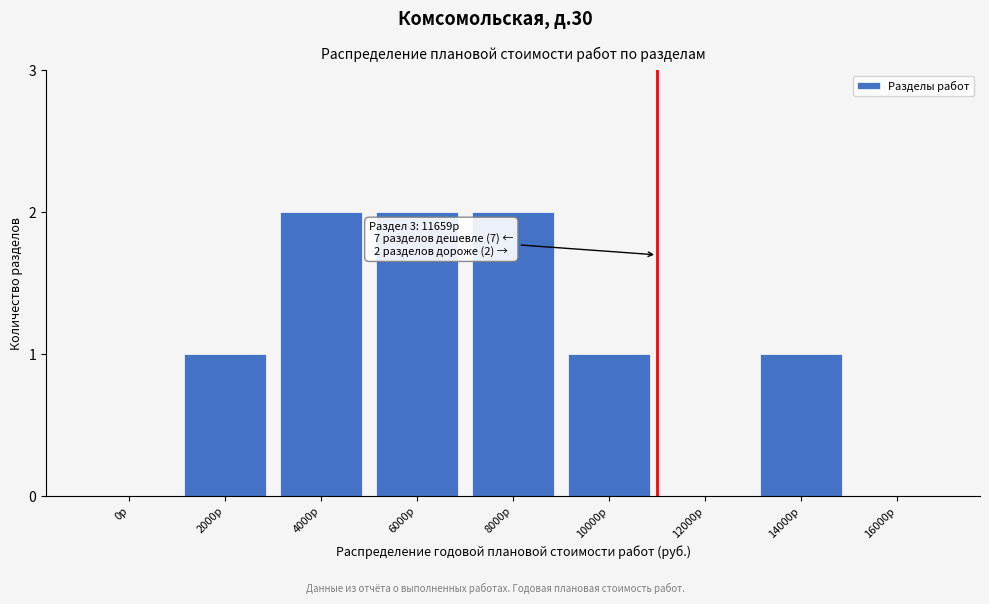

Reading left to right, what are all the values shown in this chart?

0р=0	2000р=1	4000р=2	6000р=2	8000р=2	10000р=1	12000р=0	14000р=1	16000р=0